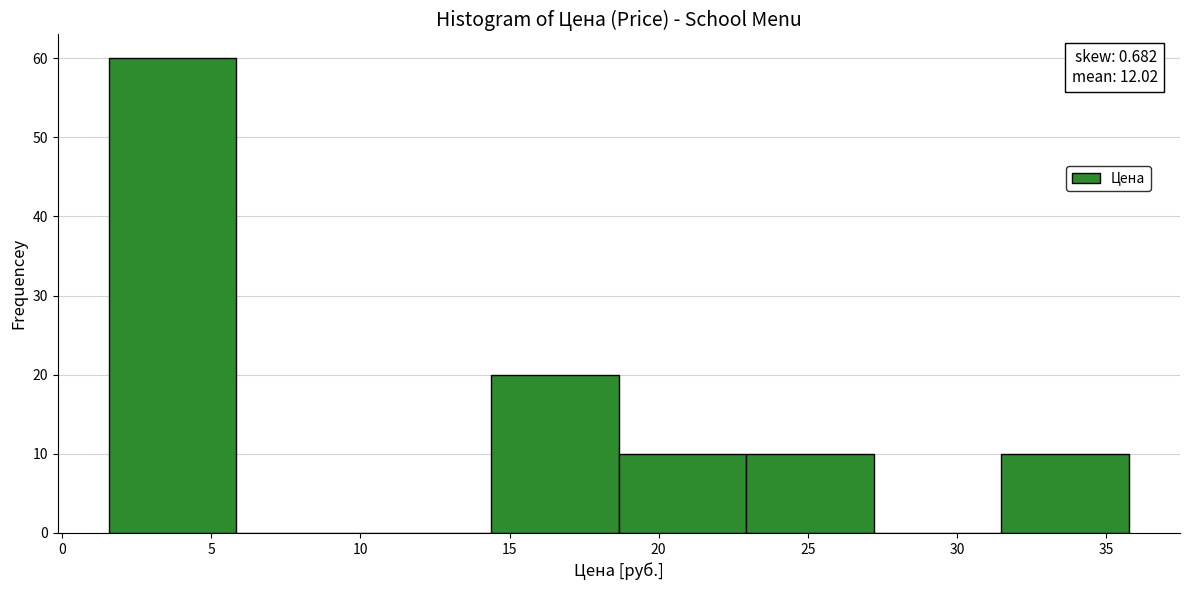

Which range on the x-axis has the tallest bar?

1.5 to 6.0